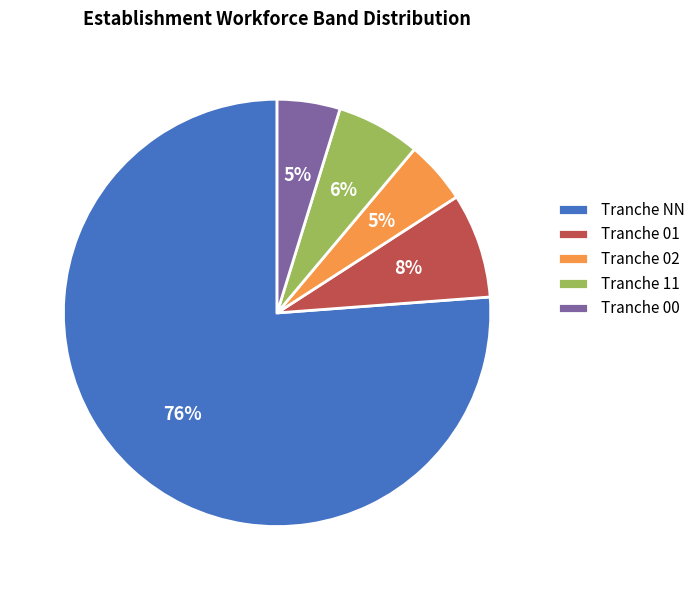

Approximately how many times larger is the value at Tranche 00 compared to Tranche 02?

1.0